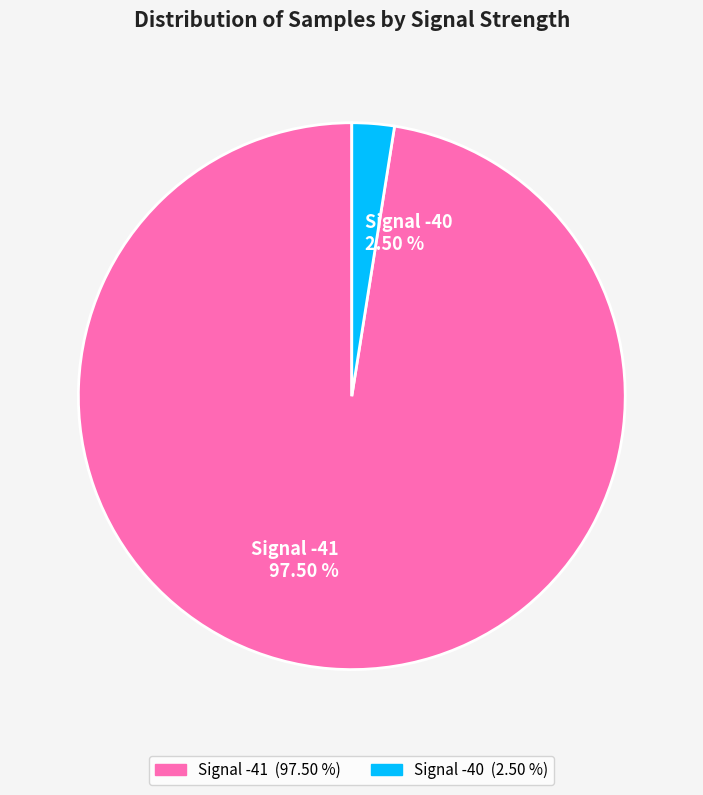

Which category has the smallest portion of the pie?

Signal -40